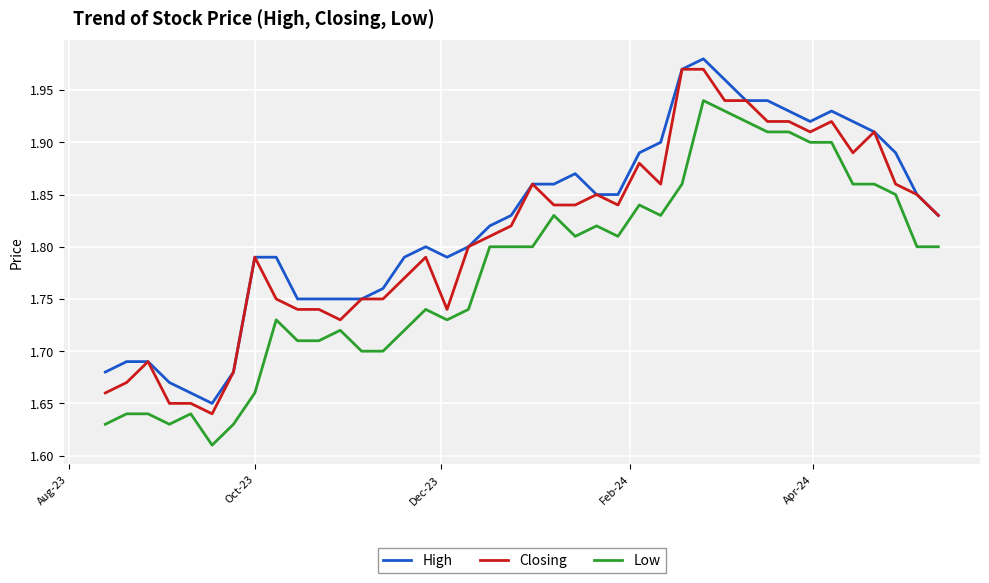

True or false: High and Low cross at least once.

False